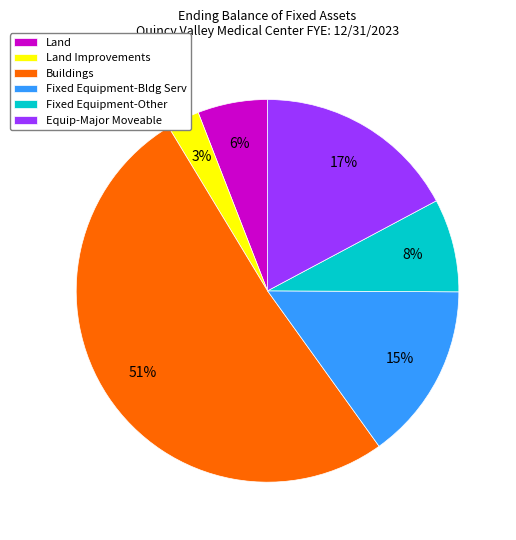

To the nearest percent, what is the combined percentage of Buildings and Fixed Equipment-Bldg Serv?

66%